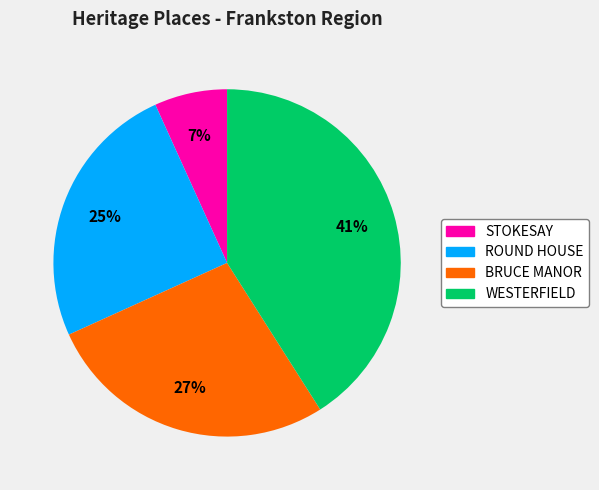

Is there any slice that represents more than half of the pie?

No